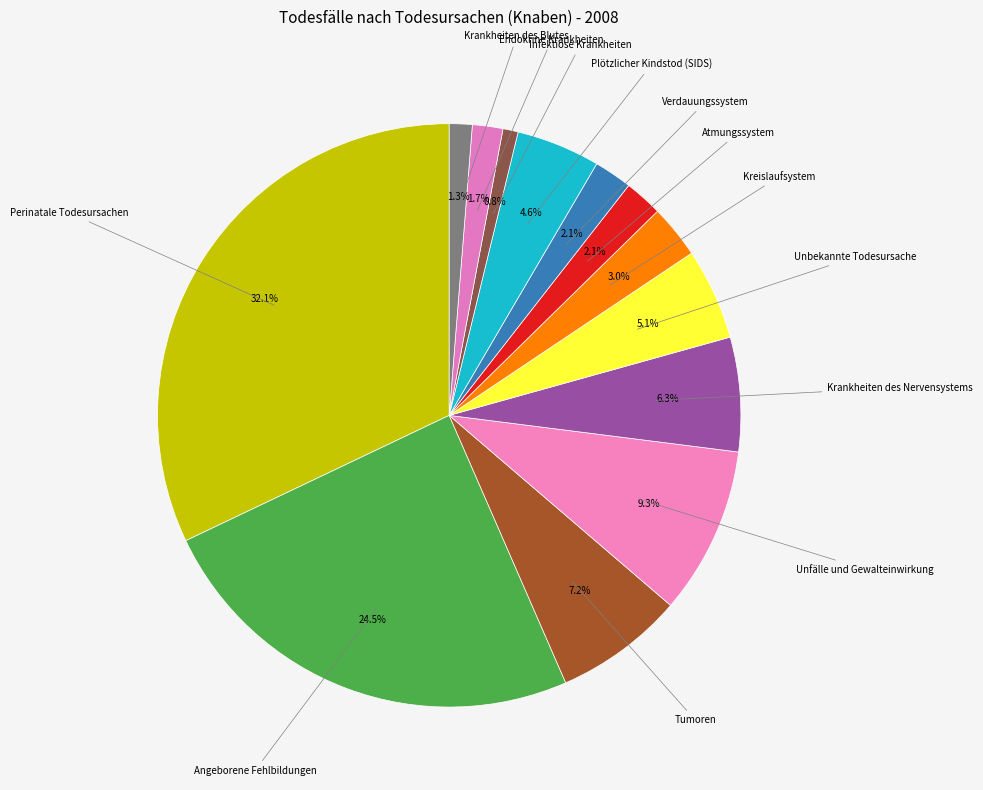

What is the largest slice in the pie chart?

Perinatale Todesursachen